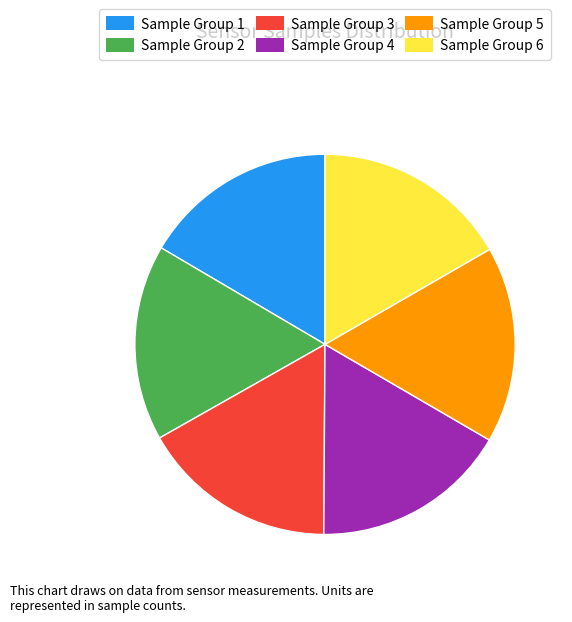

Is it true that Sample Group 2 is 10% of the pie?

False